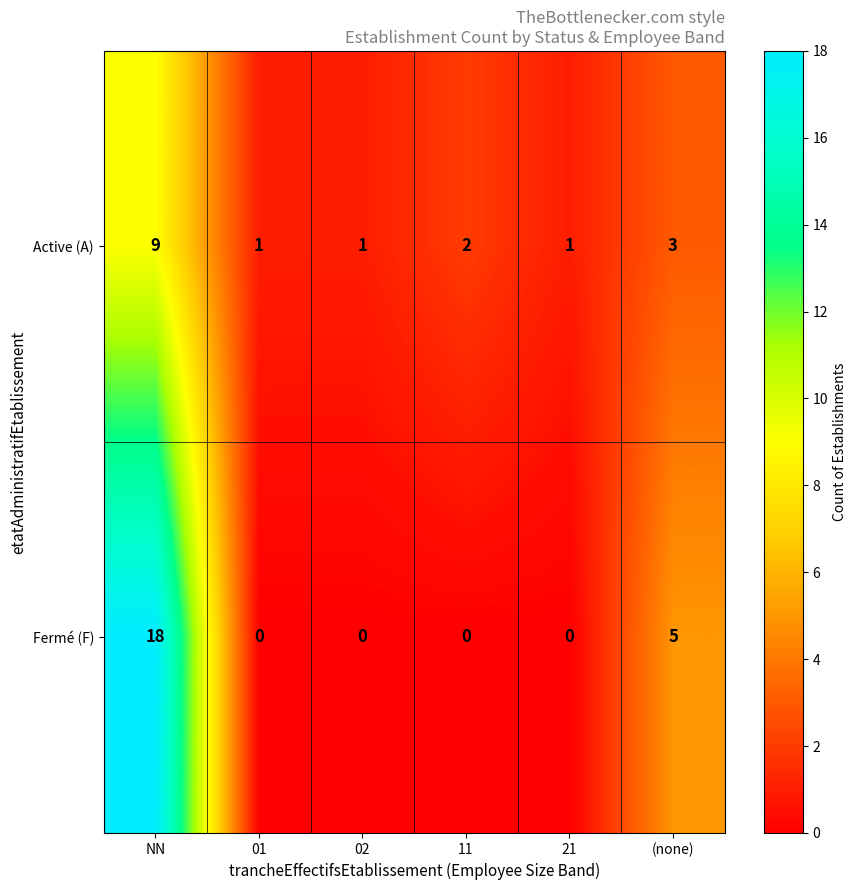

At how many categories does at least one series exceed 15?

1